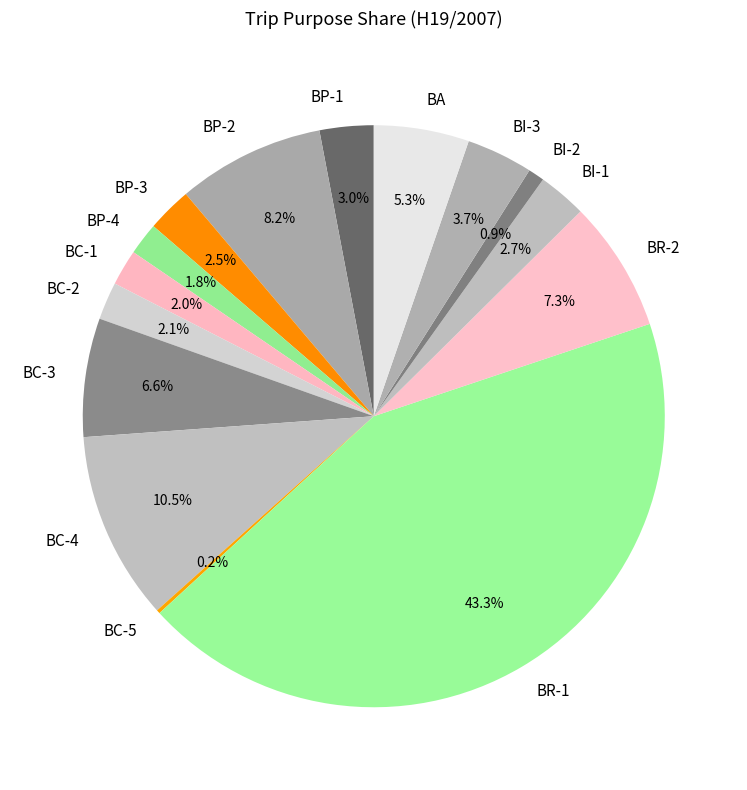

To the nearest percent, what is the difference between the largest and smallest slice percentages?

43%